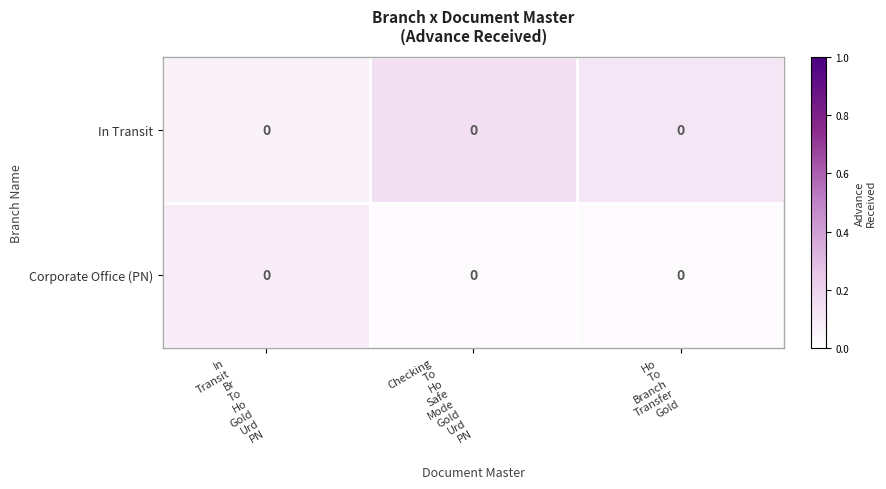

The Corporate Office (PN) series shows 0.0 at Ho To Branch Transfer Gold. True or false?

True